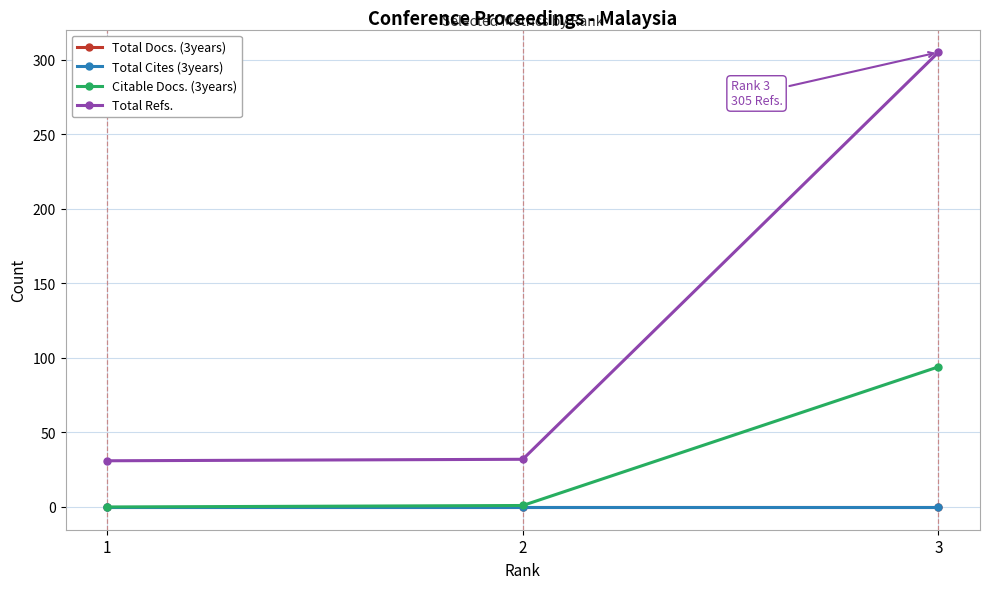

Is the value of Total Docs. (3years) at 1 greater than the value of Total Cites (3years) at 2?

No